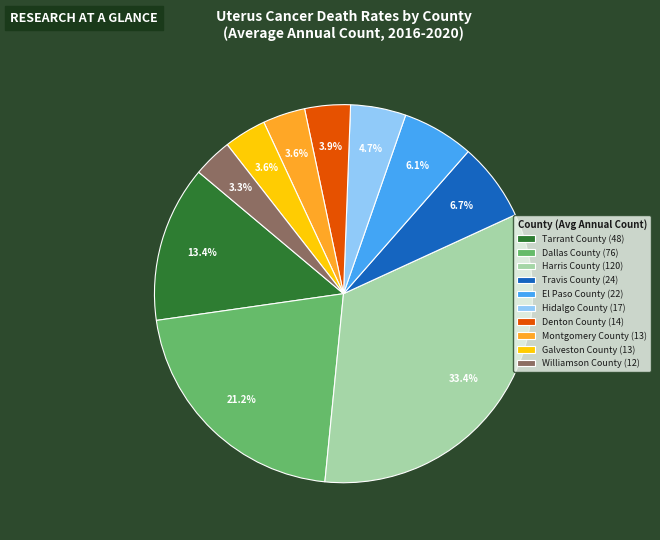

Which has a higher value, Tarrant County (48) or Hidalgo County (17)?

Tarrant County (48)